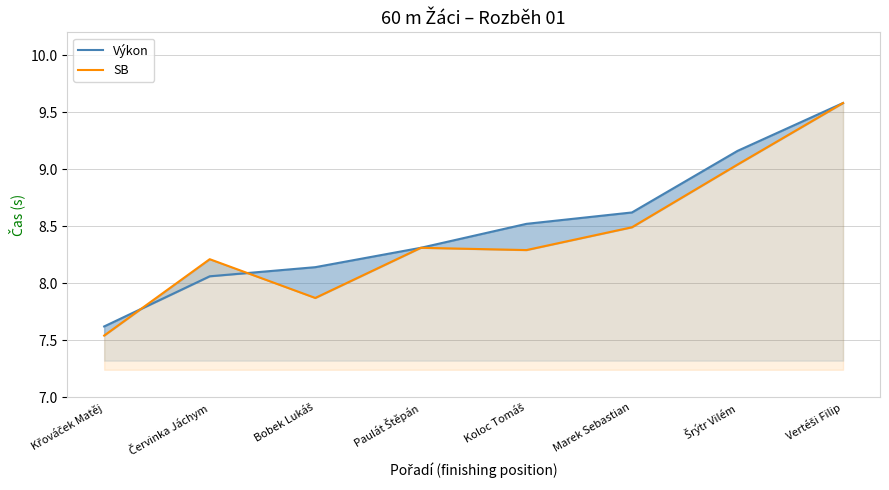

What is the difference between the maximum and minimum values in the SB series?

2.0